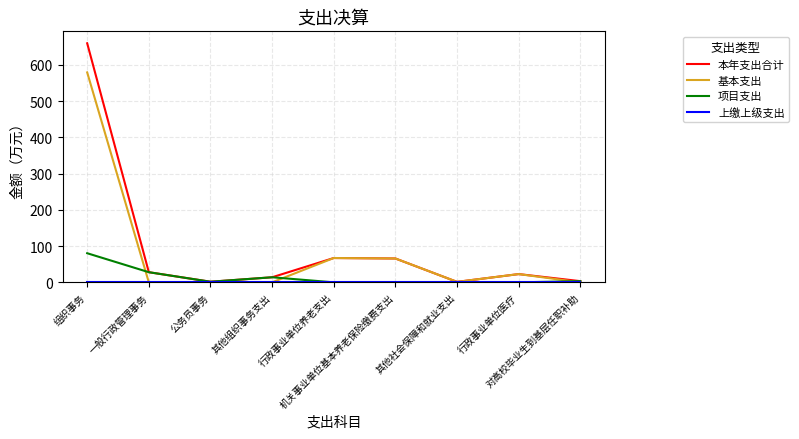

What is the greatest value displayed?

659.4